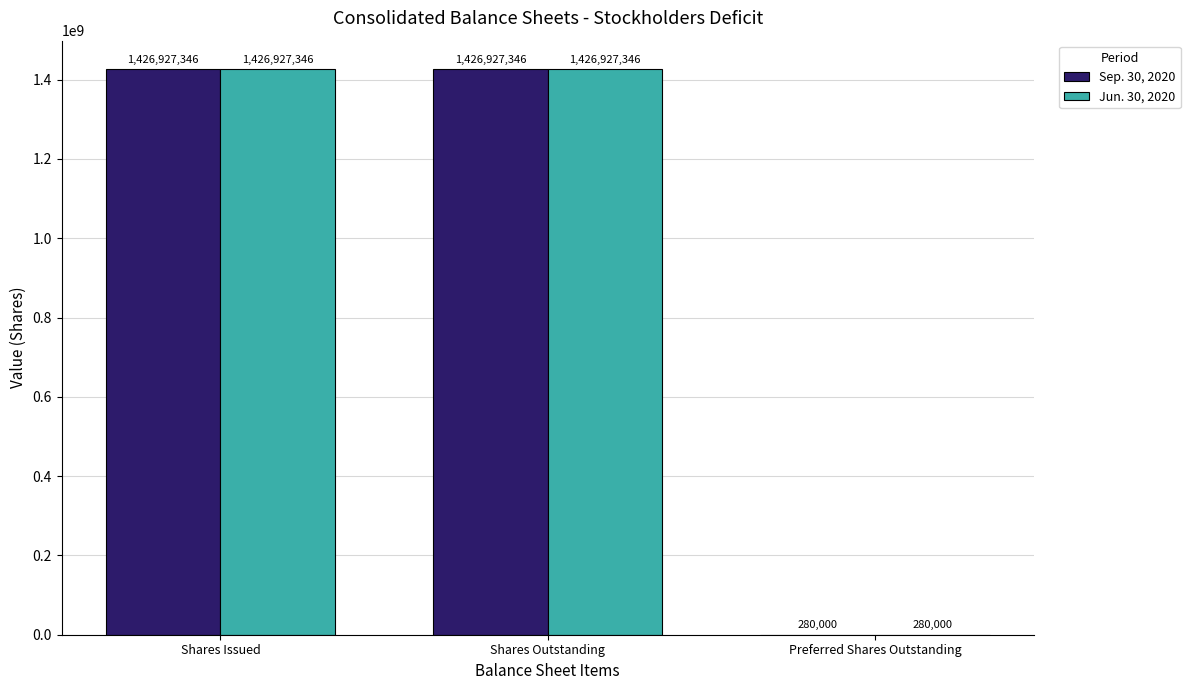

Reading left to right, list all the values displayed in this chart.

Sep. 30, 2020: 1426927346	1426927346	280000
Jun. 30, 2020: 1426927346	1426927346	280000